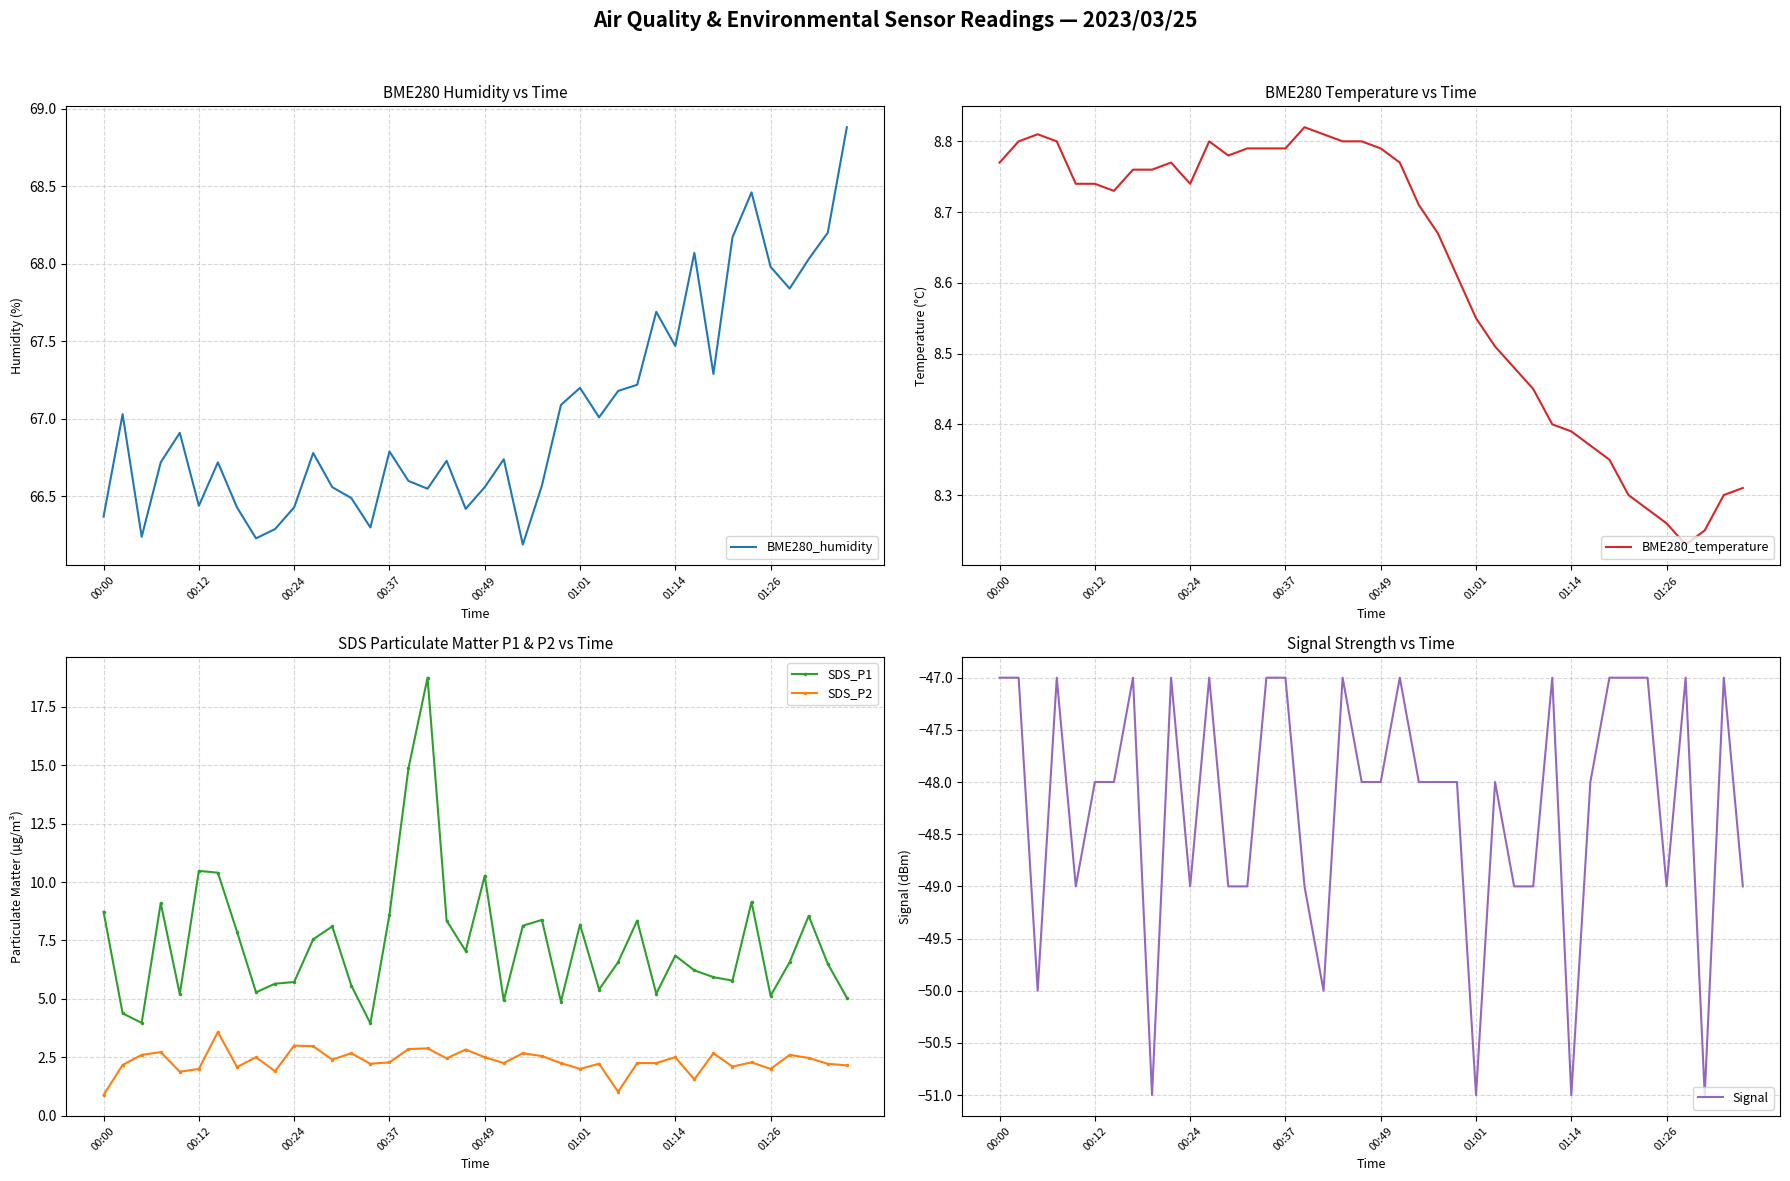

Is it true that SDS_P2 equals 2.7 at 32?

True